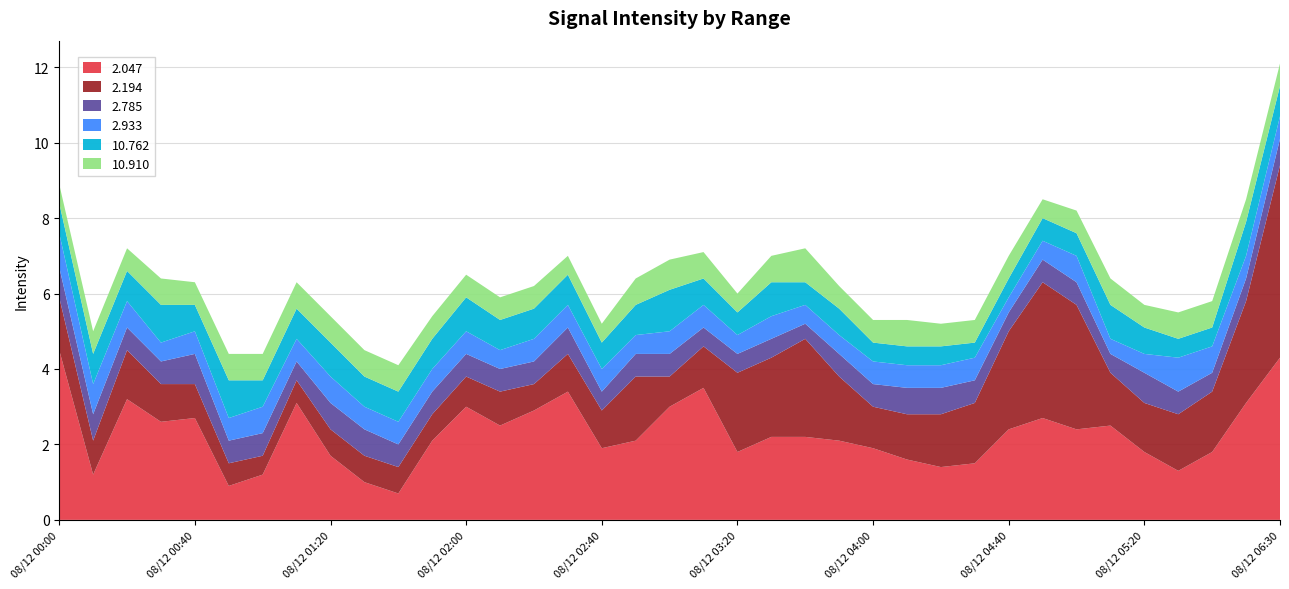

Reading left to right, what are all the values shown in this chart?

2.047: 4.5	1.2	3.2	2.6	2.7	0.9	1.2	3.1	1.7	1.0	0.7	2.1	3.0	2.5	2.9	3.4	1.9	2.1	3.0	3.5	1.8	2.2	2.2	2.1	1.9	1.6	1.4	1.5	2.4	2.7	2.4	2.5	1.8	1.3	1.8	3.1	4.3
2.194: 1.4	0.9	1.3	1.0	0.9	0.6	0.5	0.6	0.7	0.7	0.7	0.7	0.8	0.9	0.7	1.0	1.0	1.7	0.8	1.1	2.1	2.1	2.6	1.7	1.1	1.2	1.4	1.6	2.6	3.6	3.3	1.4	1.3	1.5	1.6	2.7	5.1
2.785: 0.8	0.7	0.6	0.6	0.8	0.6	0.6	0.5	0.7	0.7	0.6	0.6	0.6	0.6	0.6	0.7	0.5	0.6	0.6	0.5	0.5	0.5	0.4	0.6	0.6	0.7	0.7	0.6	0.5	0.6	0.6	0.5	0.8	0.6	0.5	0.6	0.7
2.933: 0.9	0.8	0.7	0.5	0.6	0.6	0.7	0.6	0.7	0.6	0.6	0.6	0.6	0.5	0.6	0.6	0.6	0.5	0.6	0.6	0.5	0.6	0.5	0.5	0.6	0.6	0.6	0.6	0.4	0.5	0.7	0.4	0.5	0.9	0.7	0.6	0.6
10.762: 0.8	0.8	0.8	1.0	0.7	1.0	0.7	0.8	0.9	0.8	0.8	0.8	0.9	0.8	0.8	0.8	0.7	0.8	1.1	0.7	0.6	0.9	0.6	0.7	0.5	0.5	0.5	0.4	0.5	0.6	0.6	0.9	0.7	0.5	0.5	0.9	0.8
10.910: 0.5	0.6	0.6	0.7	0.6	0.7	0.7	0.7	0.7	0.7	0.7	0.6	0.6	0.6	0.6	0.5	0.5	0.7	0.8	0.7	0.5	0.7	0.9	0.6	0.6	0.7	0.6	0.6	0.6	0.5	0.6	0.7	0.6	0.7	0.7	0.6	0.6